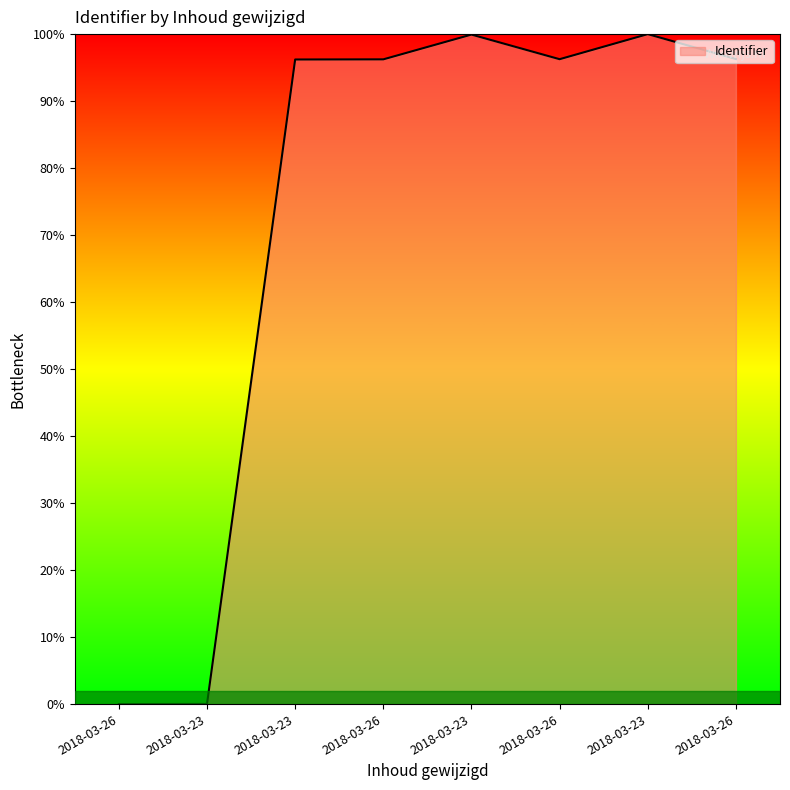

How many points are lower than both their immediate neighbors (excluding endpoints)?

1